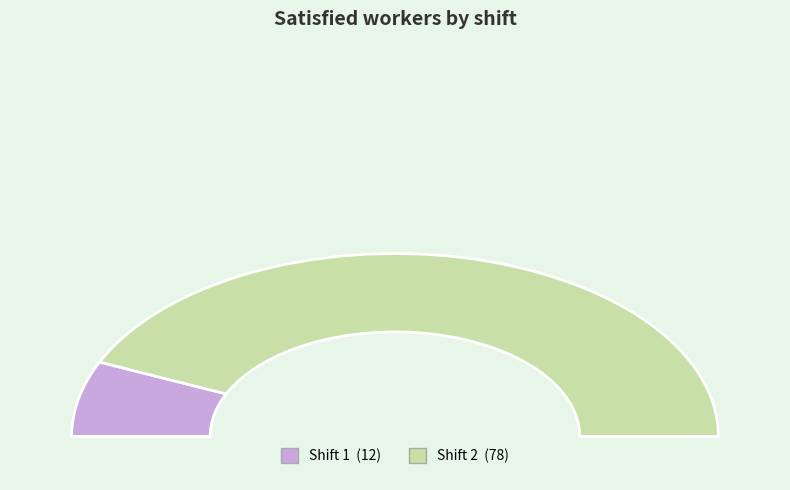

Combined, do Shift 2 and Shift 1 account for over 50%?

Yes